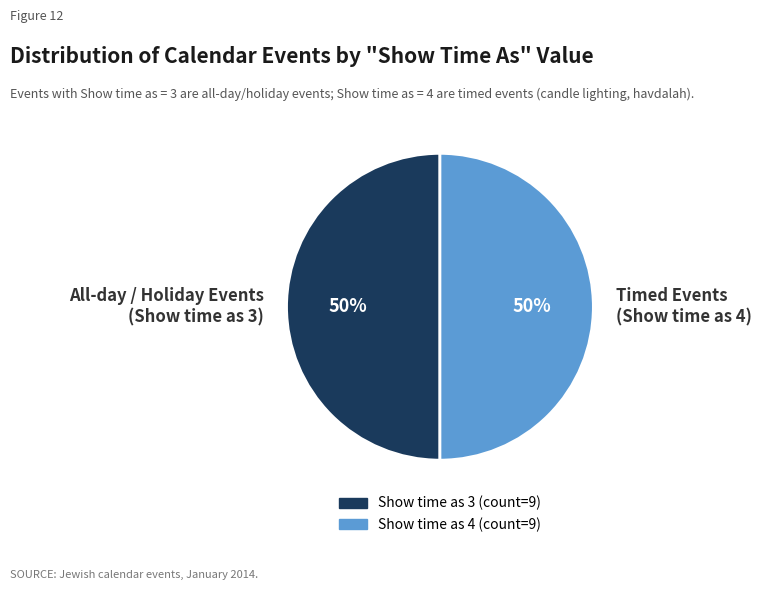

Approximately how many times larger is the value at Timed Events (Show time as 4) compared to All-day / Holiday Events (Show time as 3)?

1.0